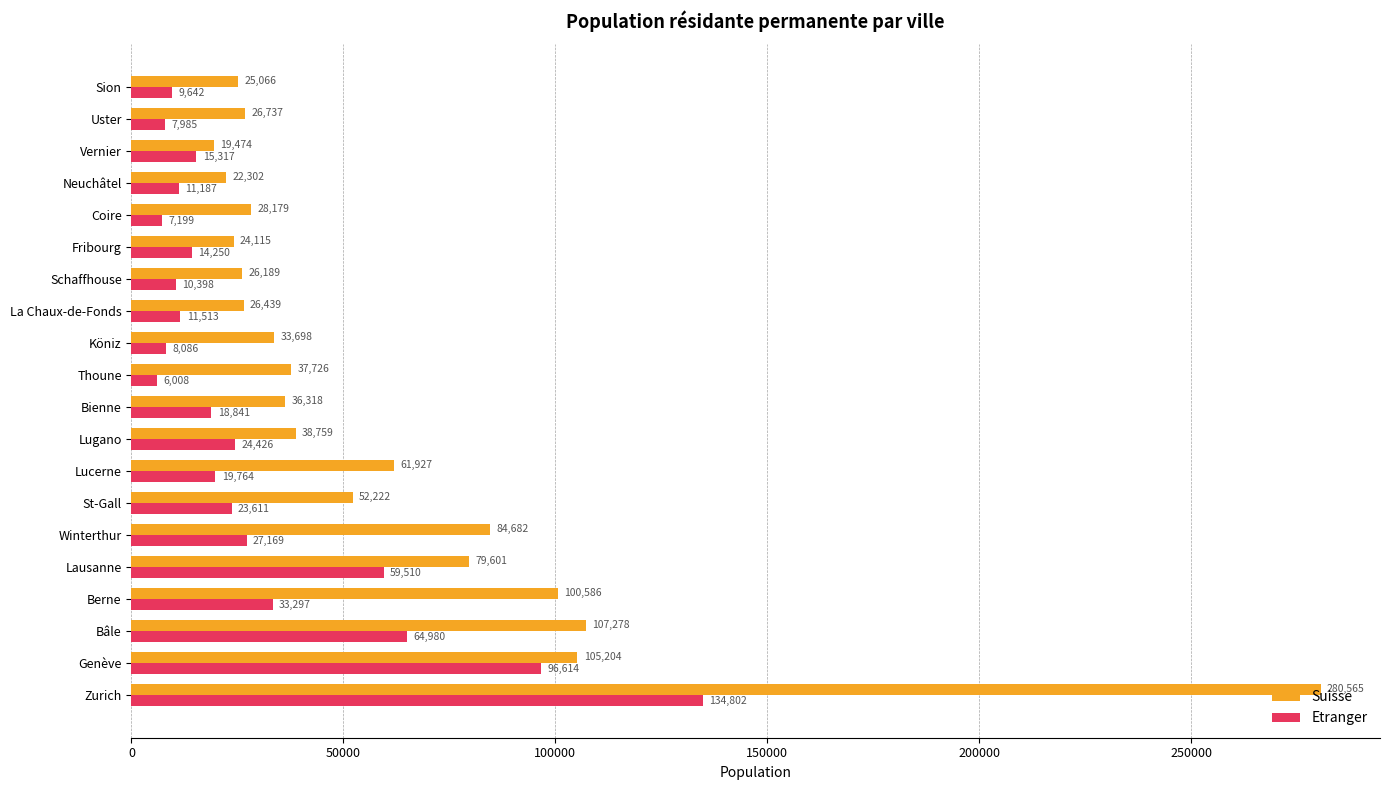

What is the total value across all series at Sion?

34708